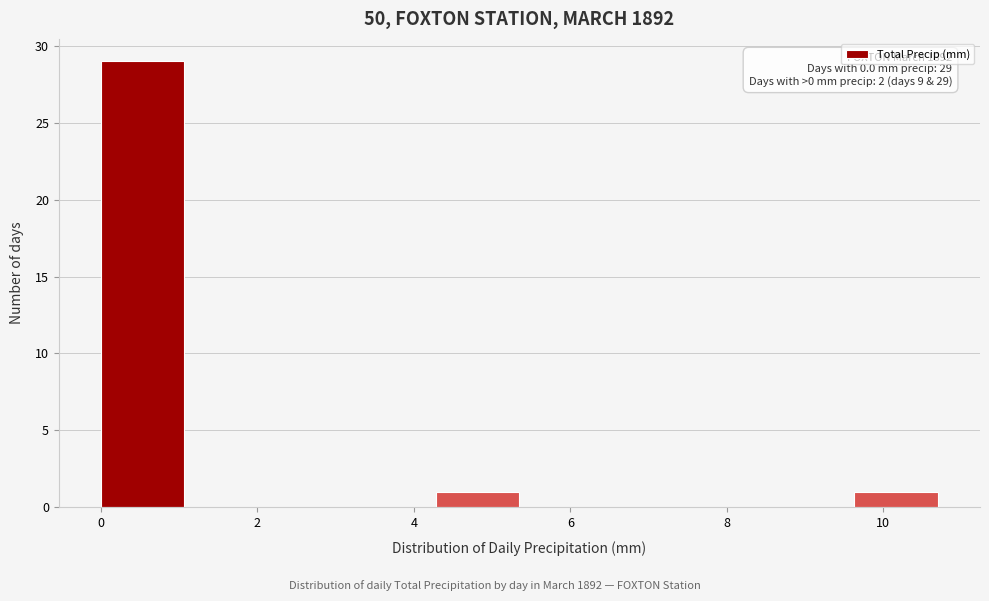

Which range on the x-axis has the tallest bar?

0.0 to 1.0